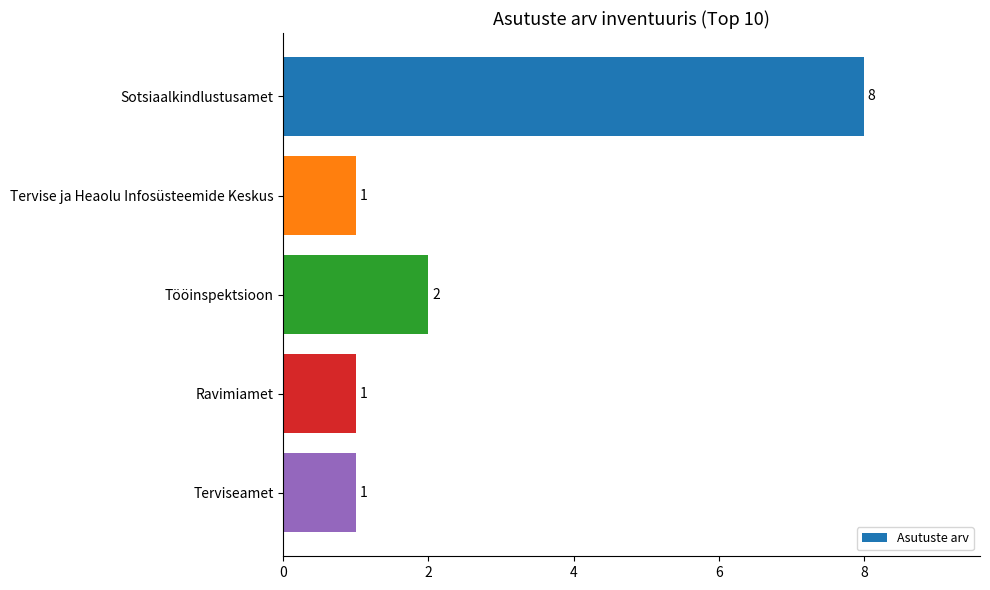

What is the average value?

3